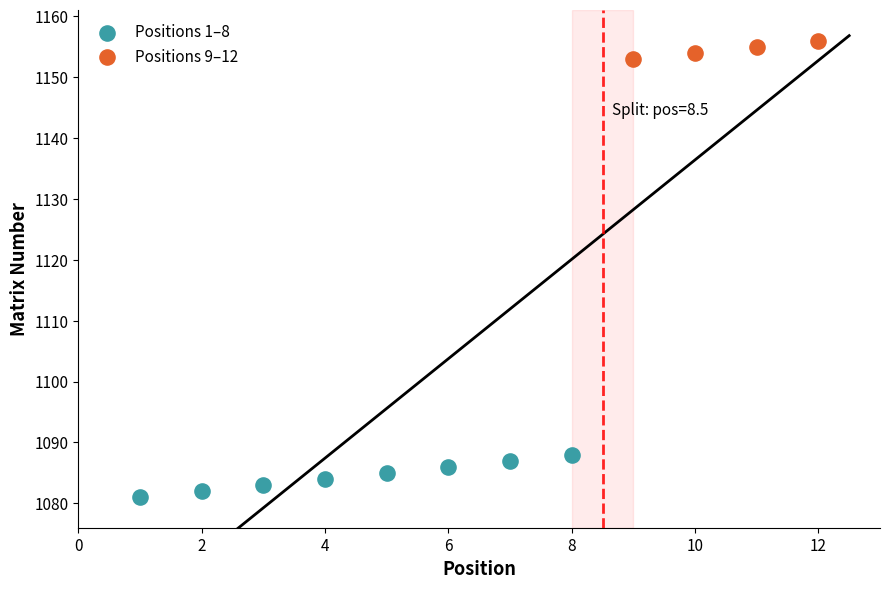

Which series contains the lowest Y value?

Positions 1–8